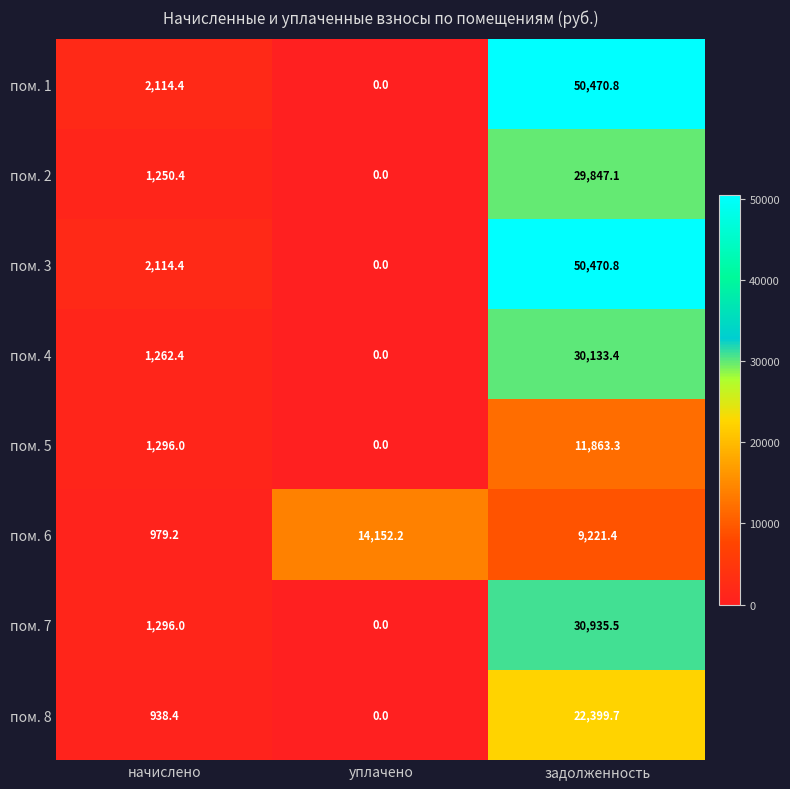

The пом. 4 series shows 18218.1 at уплачено. True or false?

False